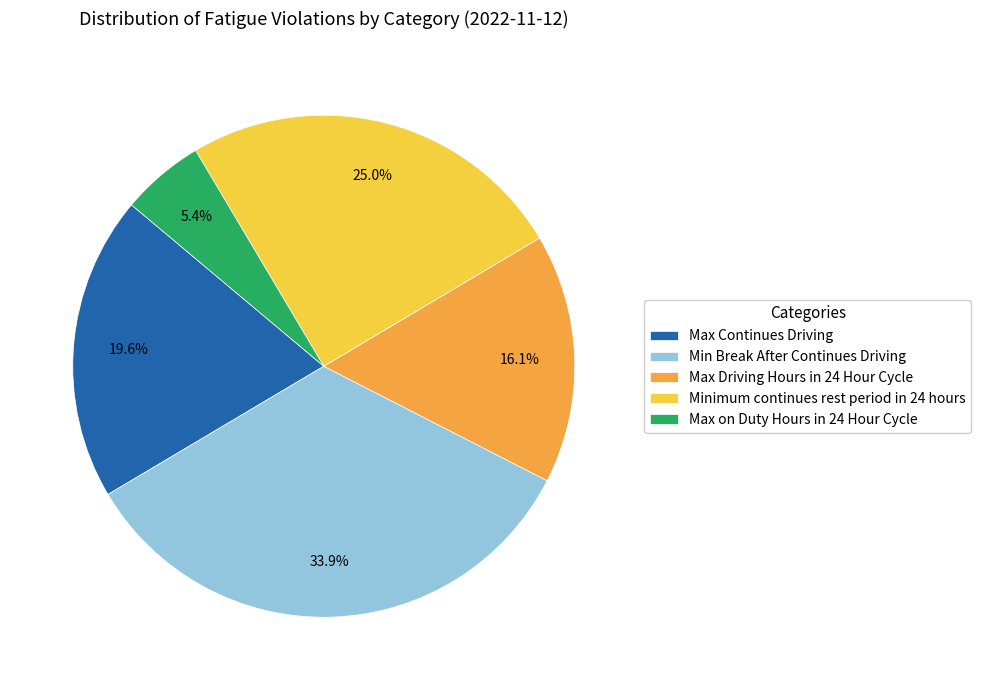

How many slices are in this pie chart?

5